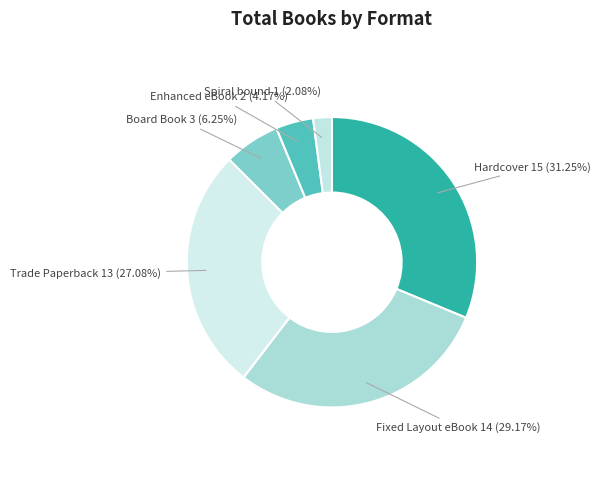

Rank the categories by value from highest to lowest.

Hardcover, Fixed Layout eBook, Trade Paperback, Board Book, Enhanced eBook, Spiral bound